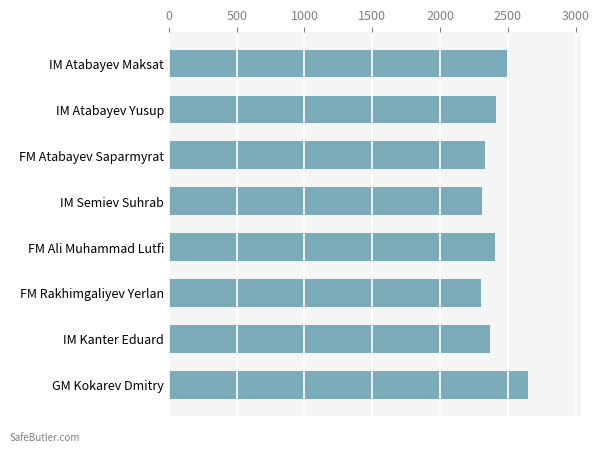

The chart shows a value of 2310 at IM Semiev Suhrab. True or false?

True